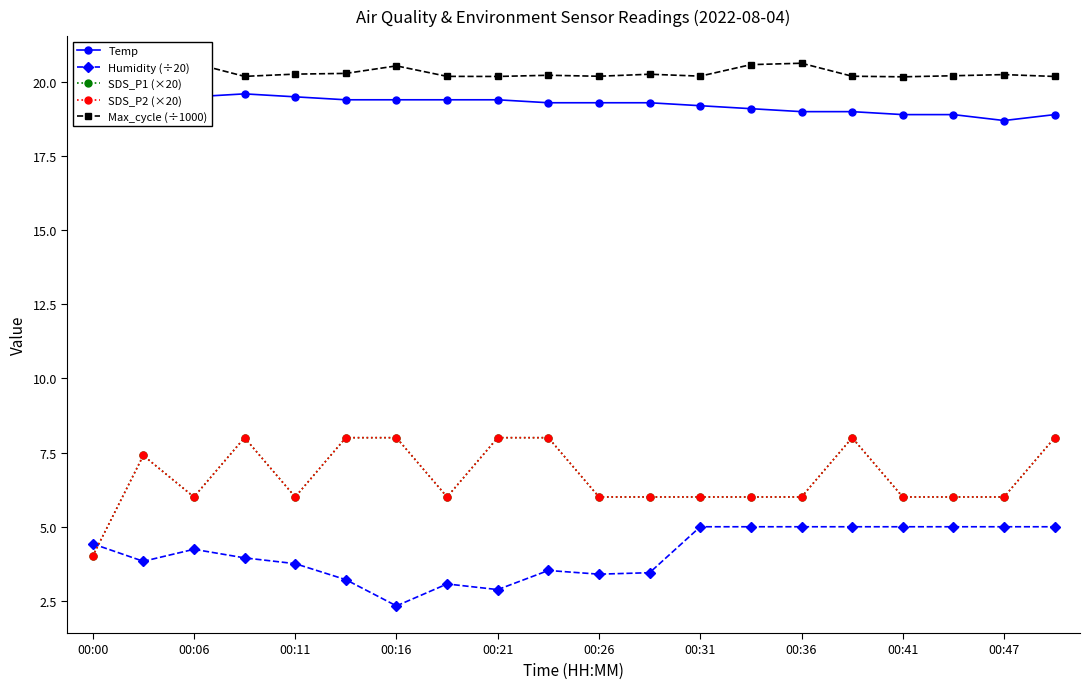

True or false: SDS_P2 (×20) has a value of 8.0 at 19.

True